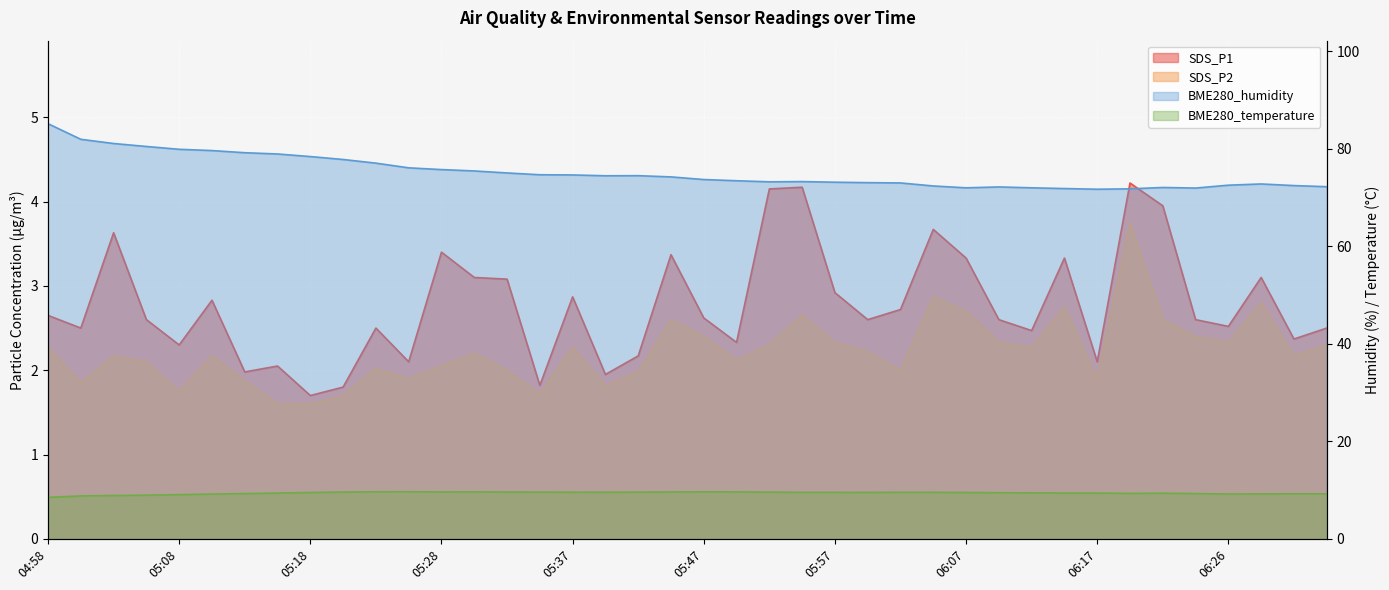

Rank the series by their maximum value, from lowest to highest.

SDS_P2, SDS_P1, BME280_temperature, BME280_humidity